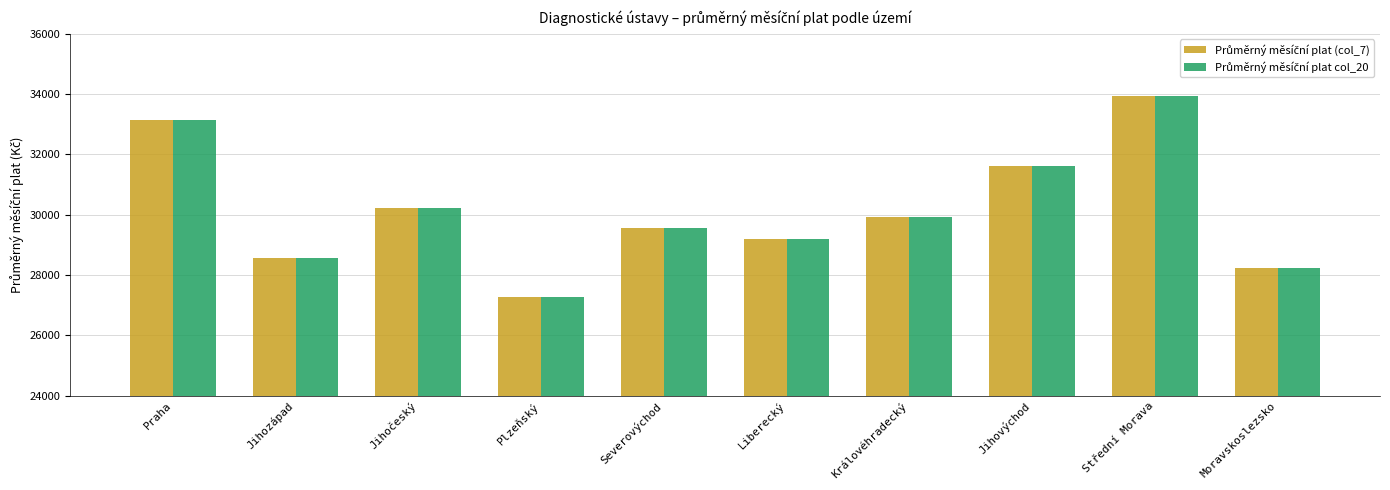

What is the total value across all series at Moravskoslezsko?

56464.4